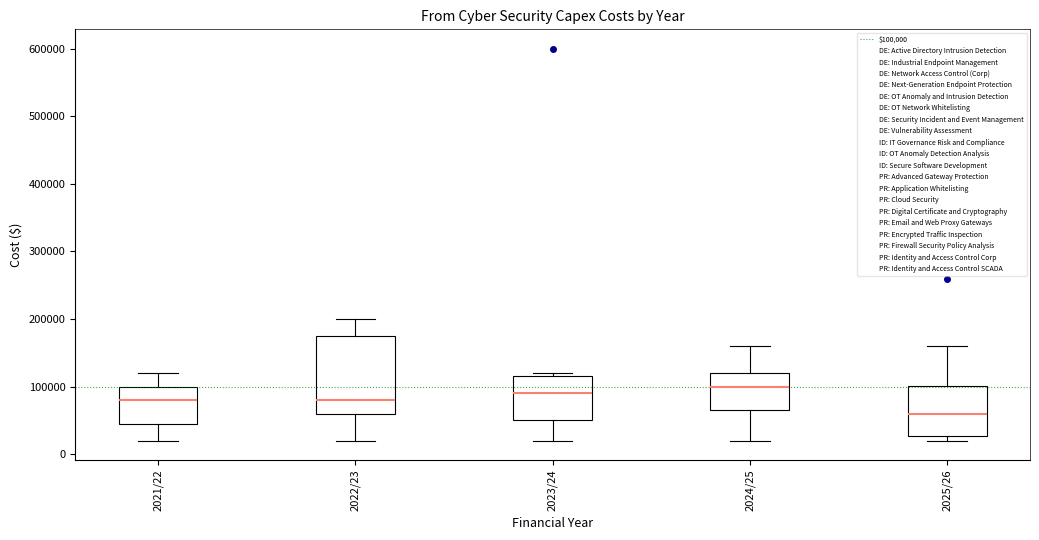

Comparing the boxes themselves (not the whiskers), which one is the tallest?

2022/23